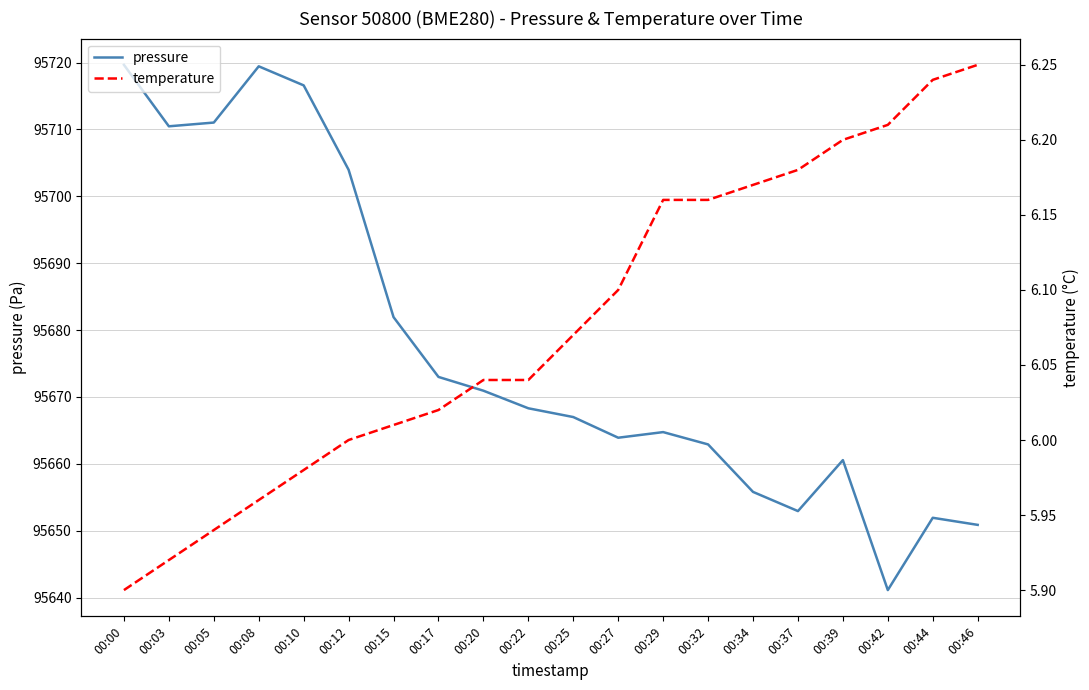

Rank the series at 00:39 from highest to lowest value.

pressure, temperature